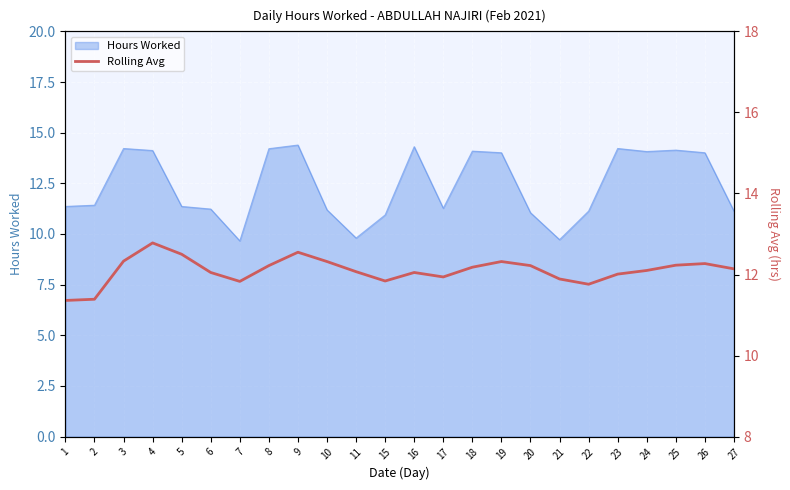

List the labels in order of value, largest first.

4, 9, 5, 3, 10, 19, 26, 25, 8, 20, 18, 27, 24, 11, 6, 16, 23, 17, 21, 15, 7, 22, 2, 1